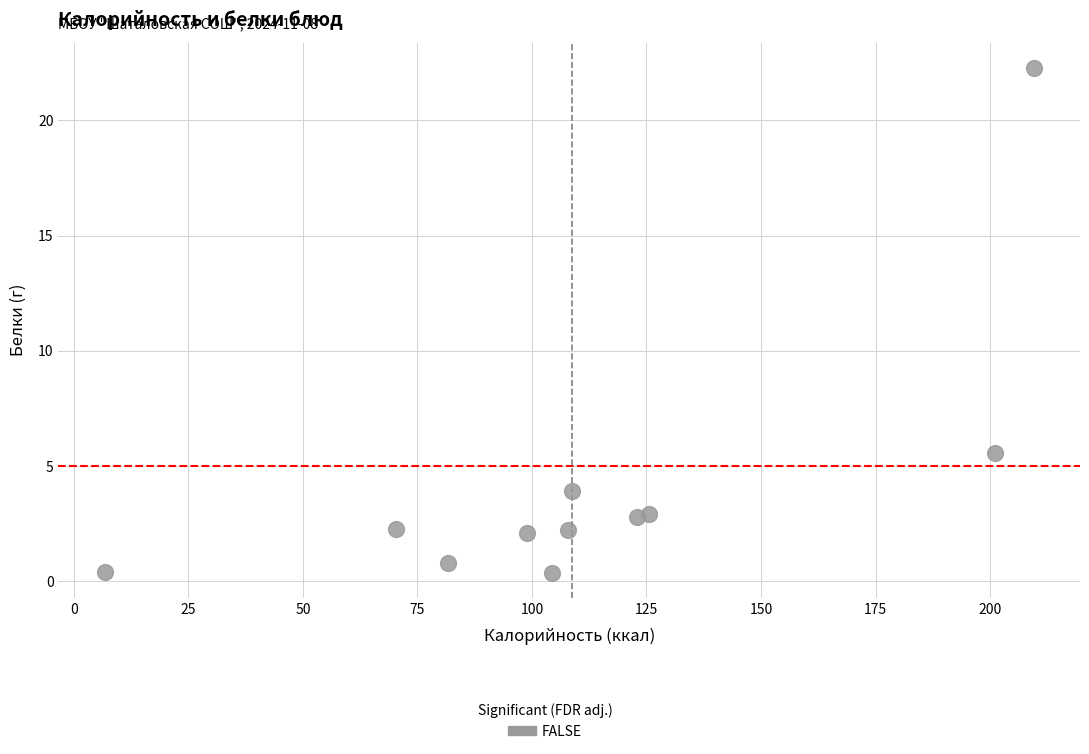

What Y value in the scatter plot is closest to 11?

5.6